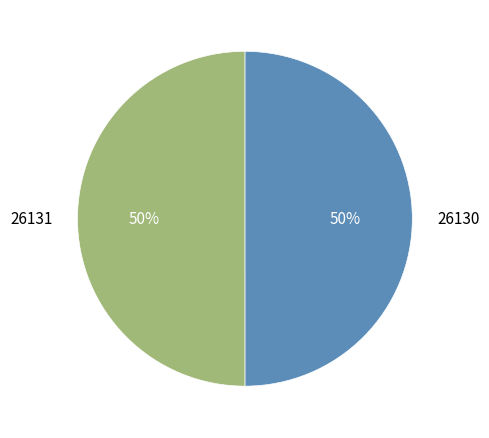

To the nearest percent, what percentage of the pie is 26131?

50%